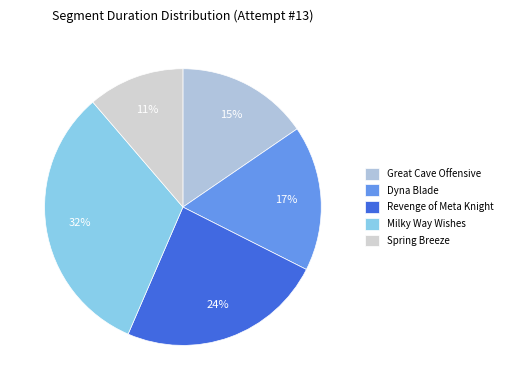

Does Milky Way Wishes represent more than half of the total?

No